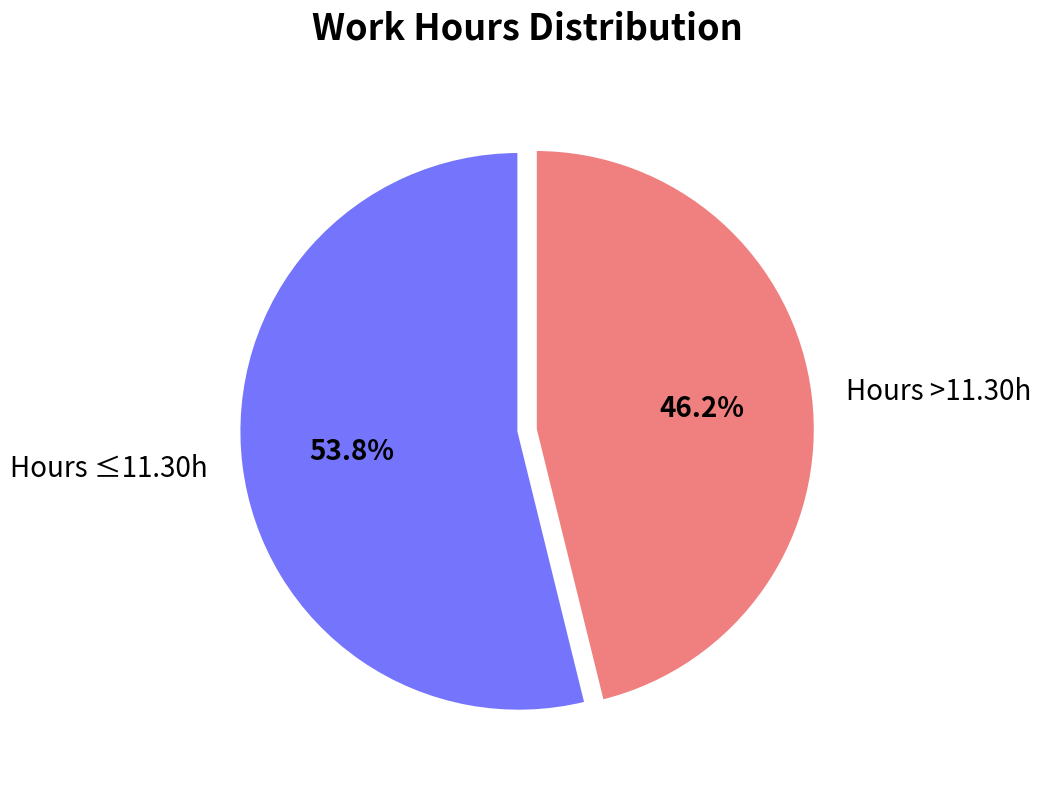

Which has a higher value, Hours ≤11.30h or Hours >11.30h?

Hours ≤11.30h